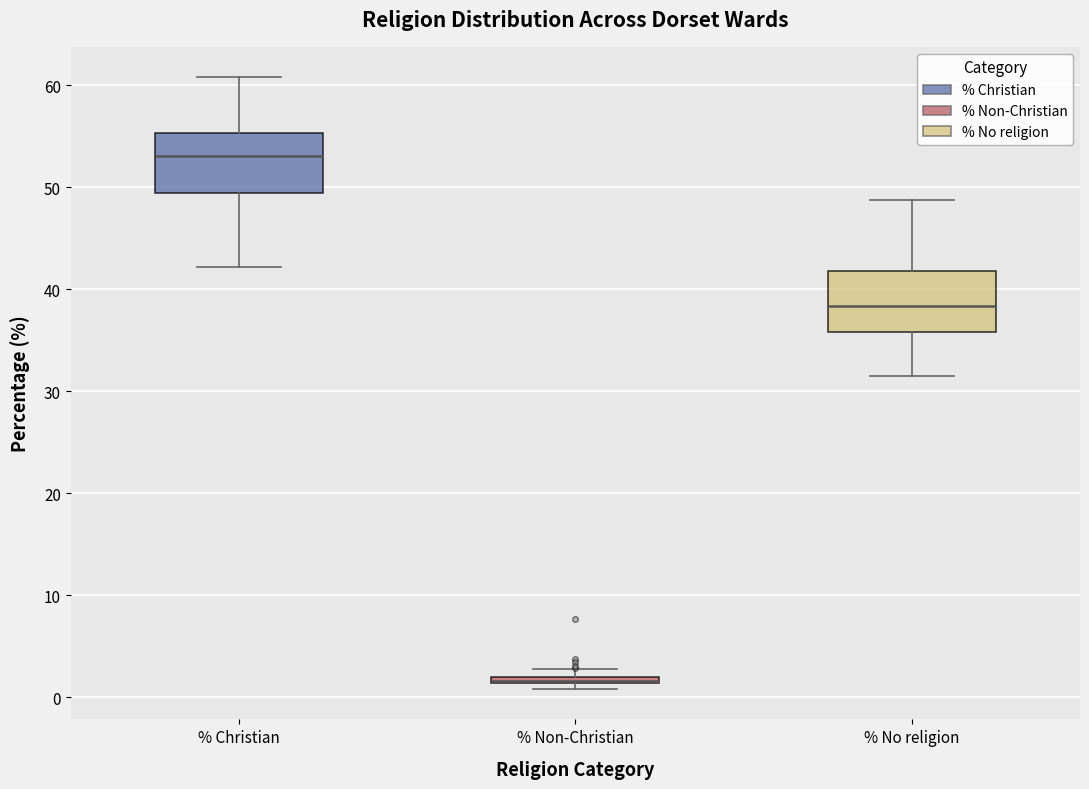

Where does the lower whisker of the box for % Christian end on the y-axis? The values are not printed on the chart, so give them approximately, as read against the axis.

42